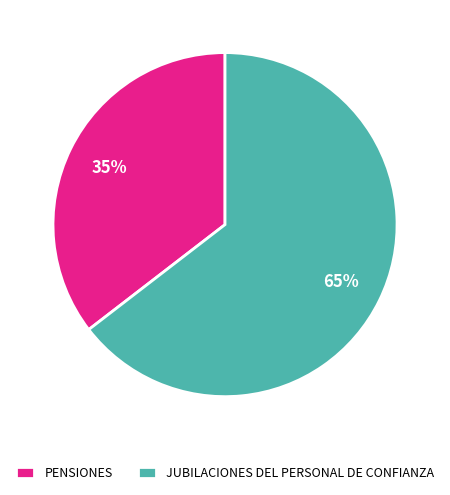

Is it true that JUBILACIONES DEL PERSONAL DE CONFIANZA is 65% of the pie?

True